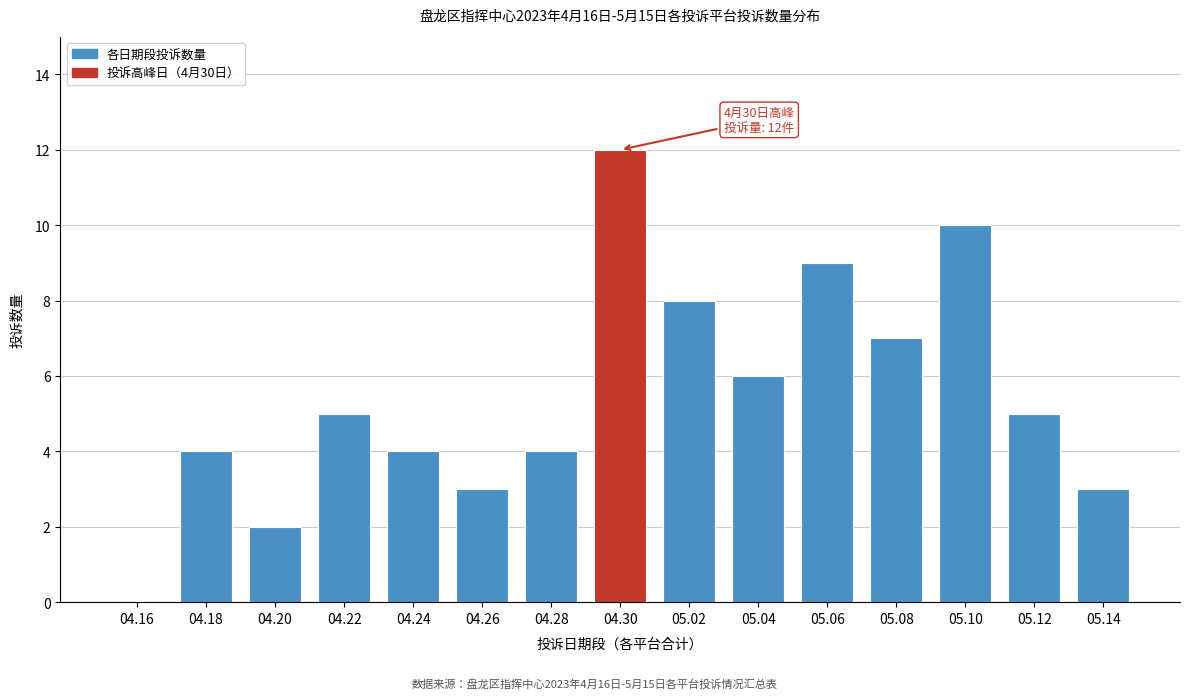

Reading left to right, what are all the values shown in this chart?

04.16=0	04.18=4	04.20=2	04.22=5	04.24=4	04.26=3	04.28=4	04.30=12	05.02=8	05.04=6	05.06=9	05.08=7	05.10=10	05.12=5	05.14=3